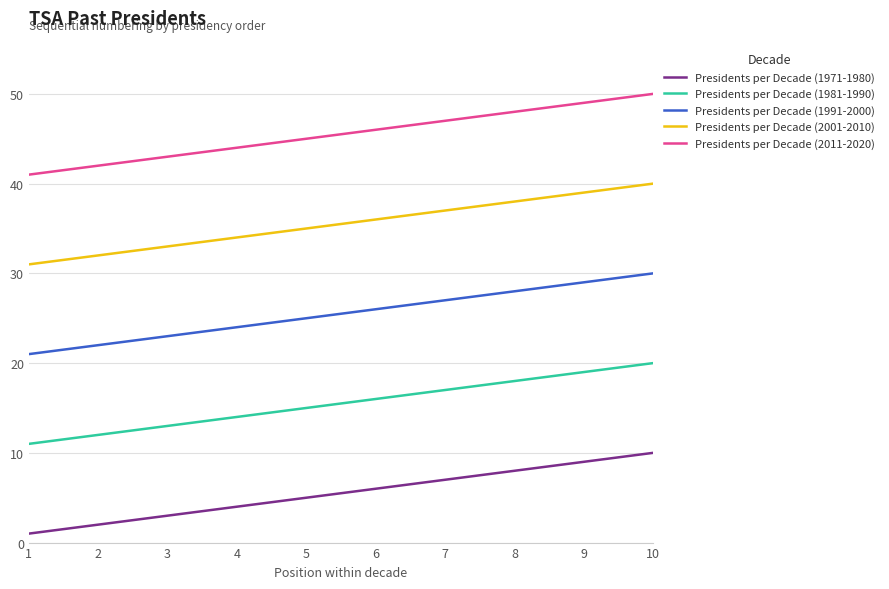

Does the chart display data point markers on the line(s)?

No